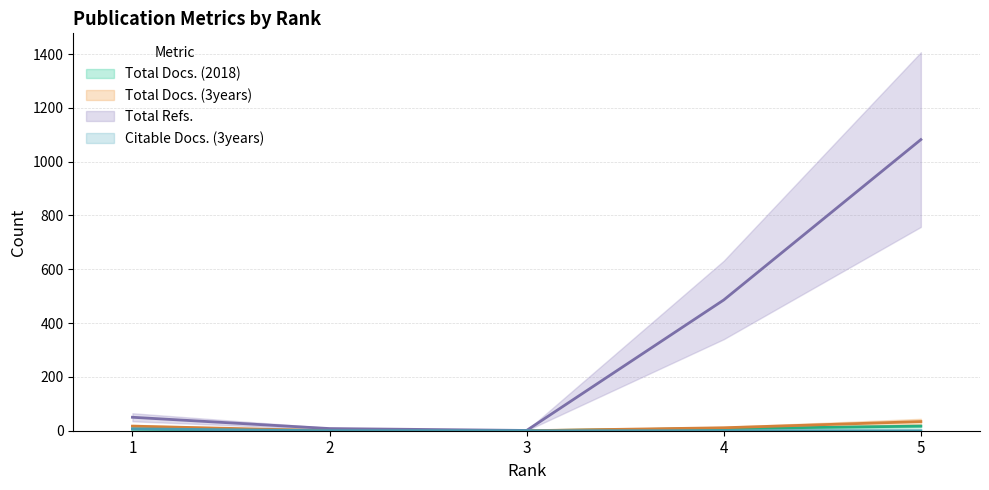

How many values in Citable Docs. (3years) are above zero?

1